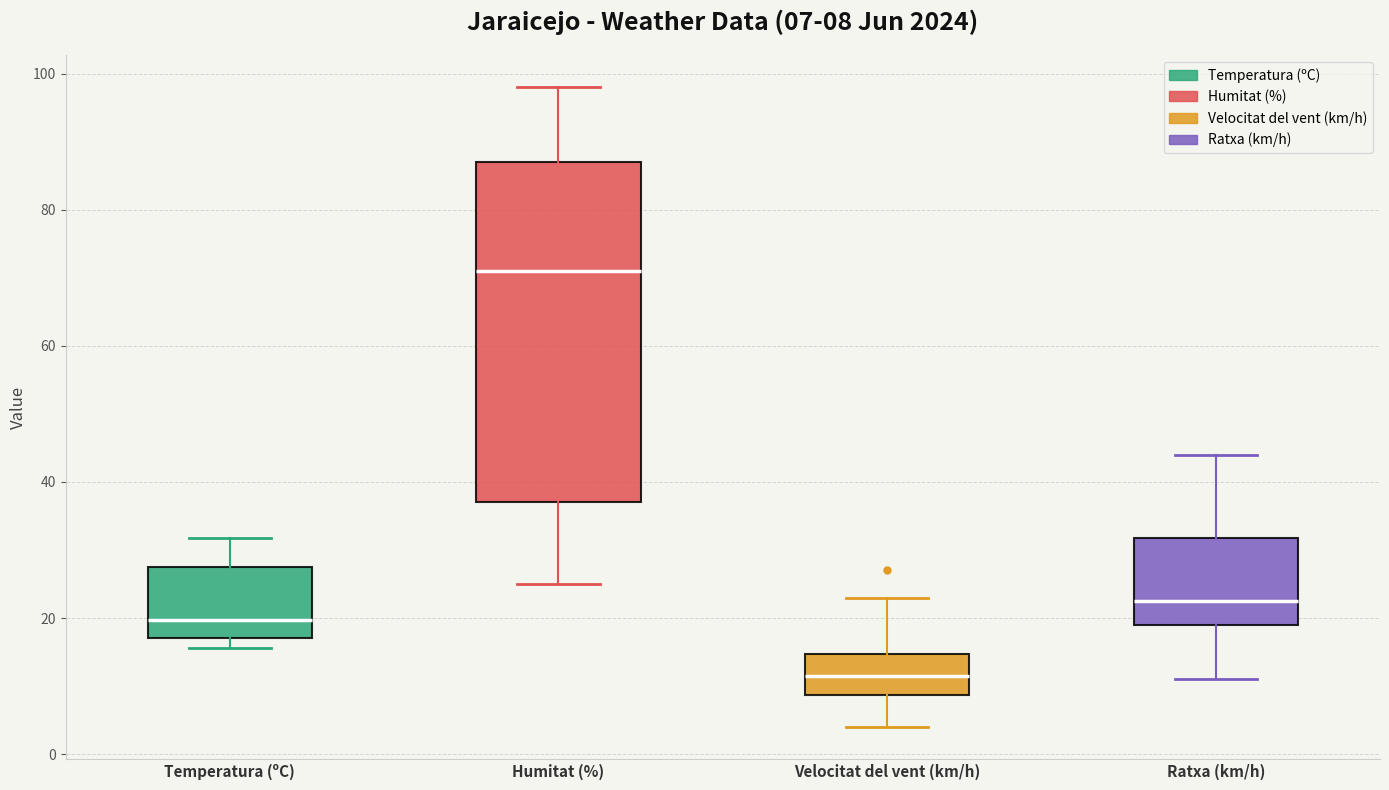

Which box's median line is the lowest?

Velocitat del vent (km/h)